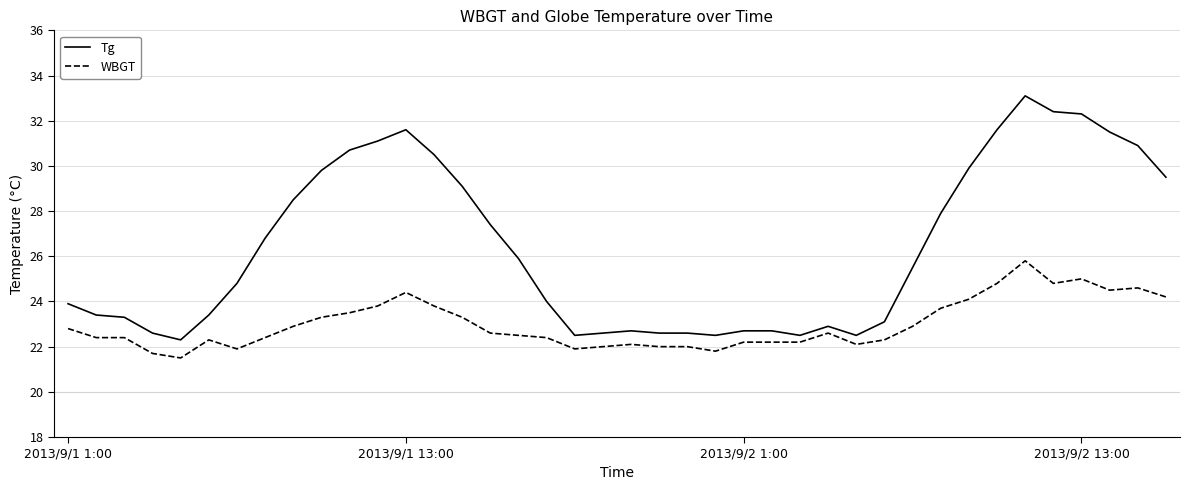

Rank the series by their maximum value, from highest to lowest.

Tg, WBGT